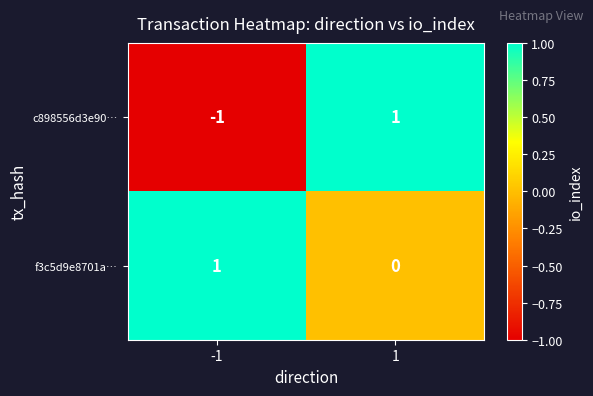

Which series has the widest spread of values?

c898556d3e90…